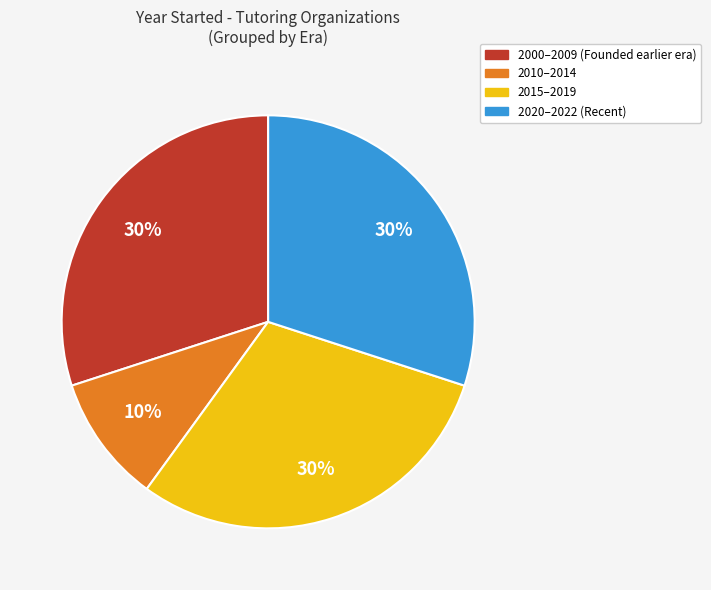

Does any single category account for the majority?

No